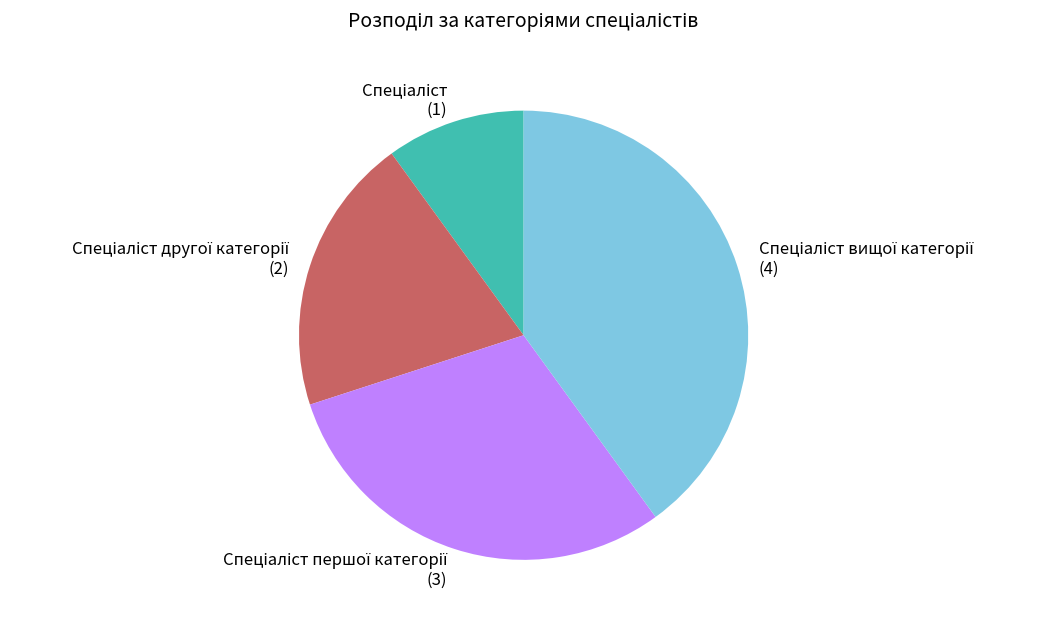

Count the number of slices in the pie.

4